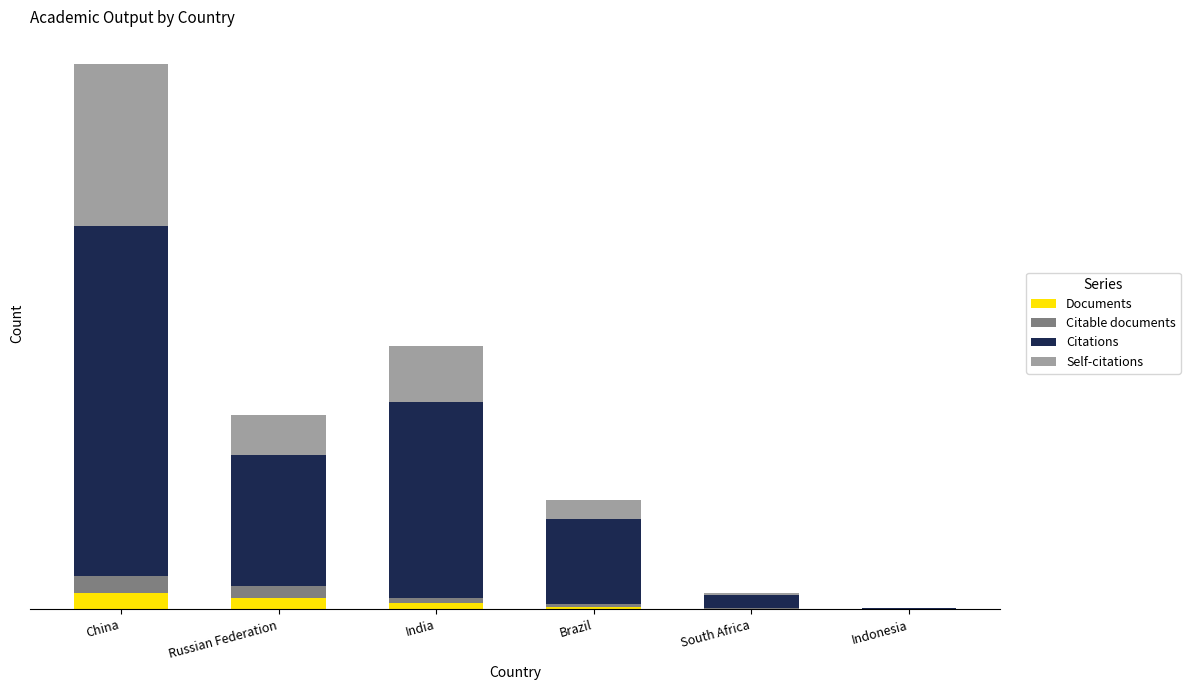

What are all the series names shown in the legend?

Documents, Citable documents, Citations, Self-citations